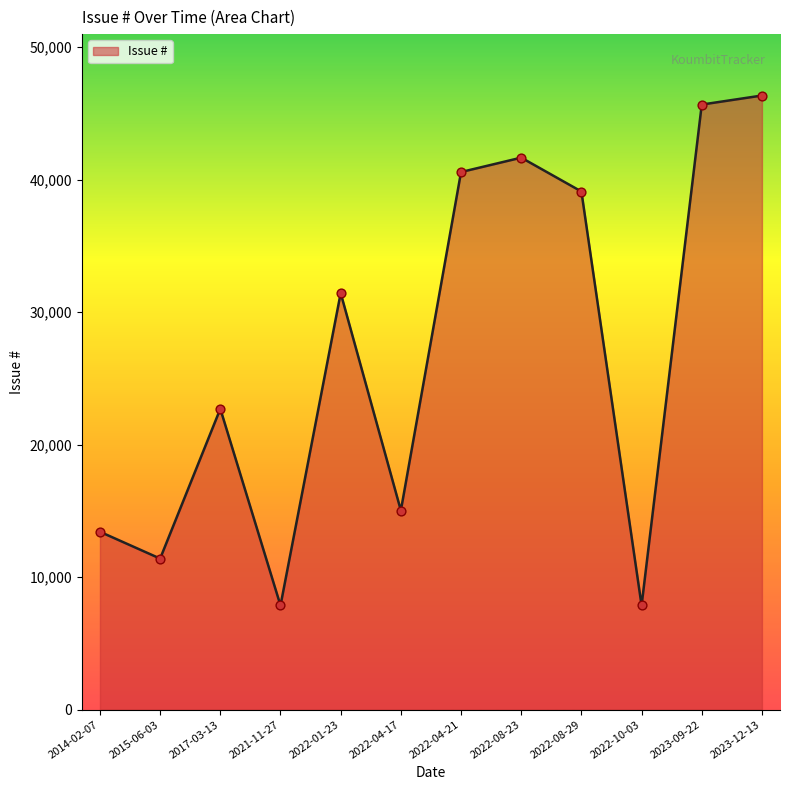

Which has a higher value, 2022-04-17 or 2022-01-23?

2022-01-23